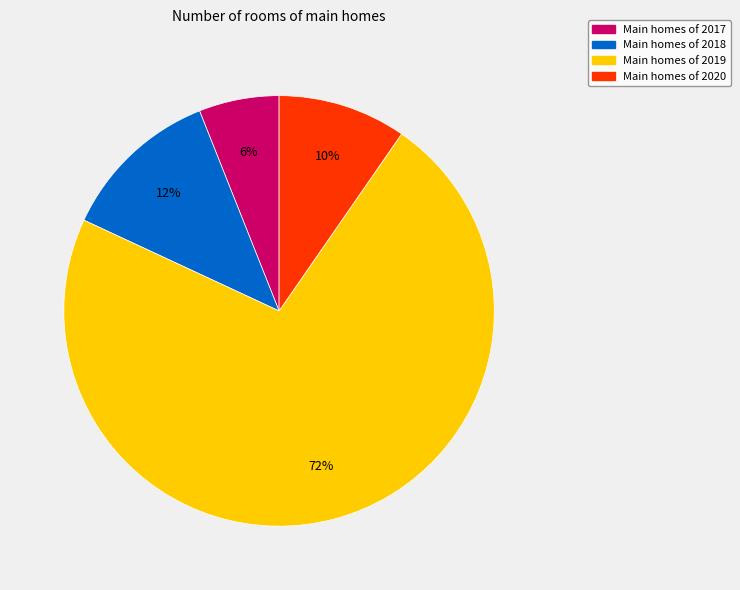

To the nearest percent, what is the average slice percentage?

25%